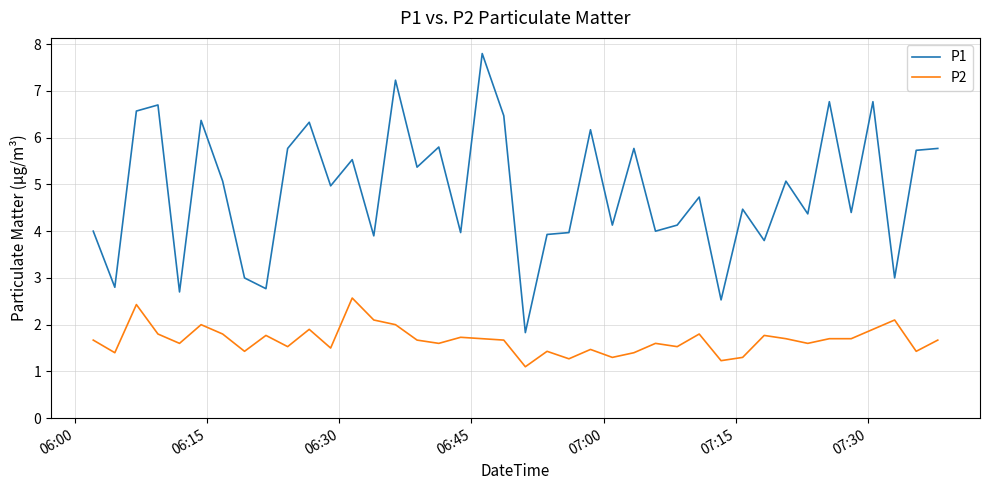

What is the difference between the maximum and second lowest values in the P1 series?

5.3